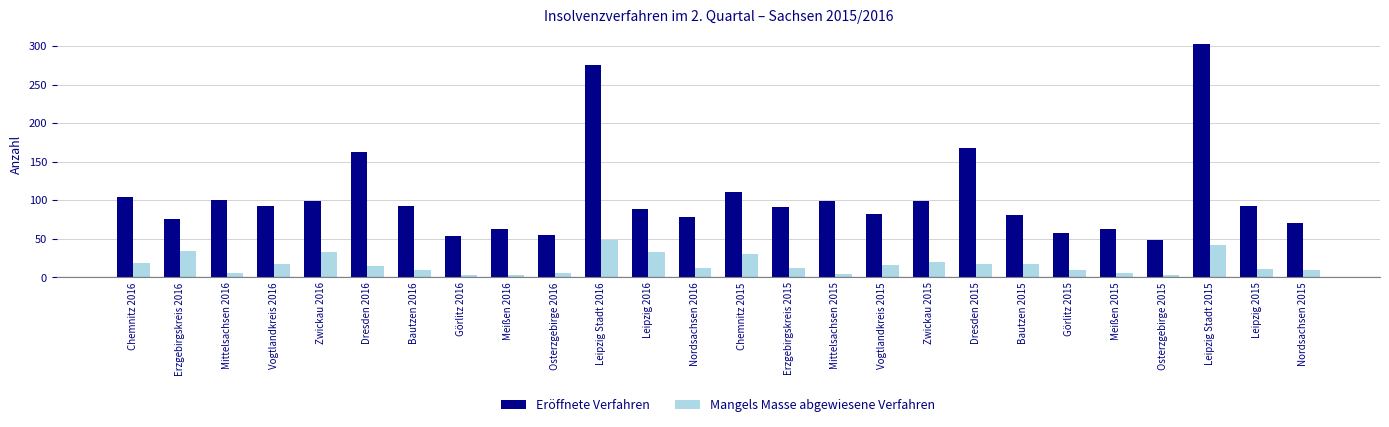

How many groups of bars are there?

26